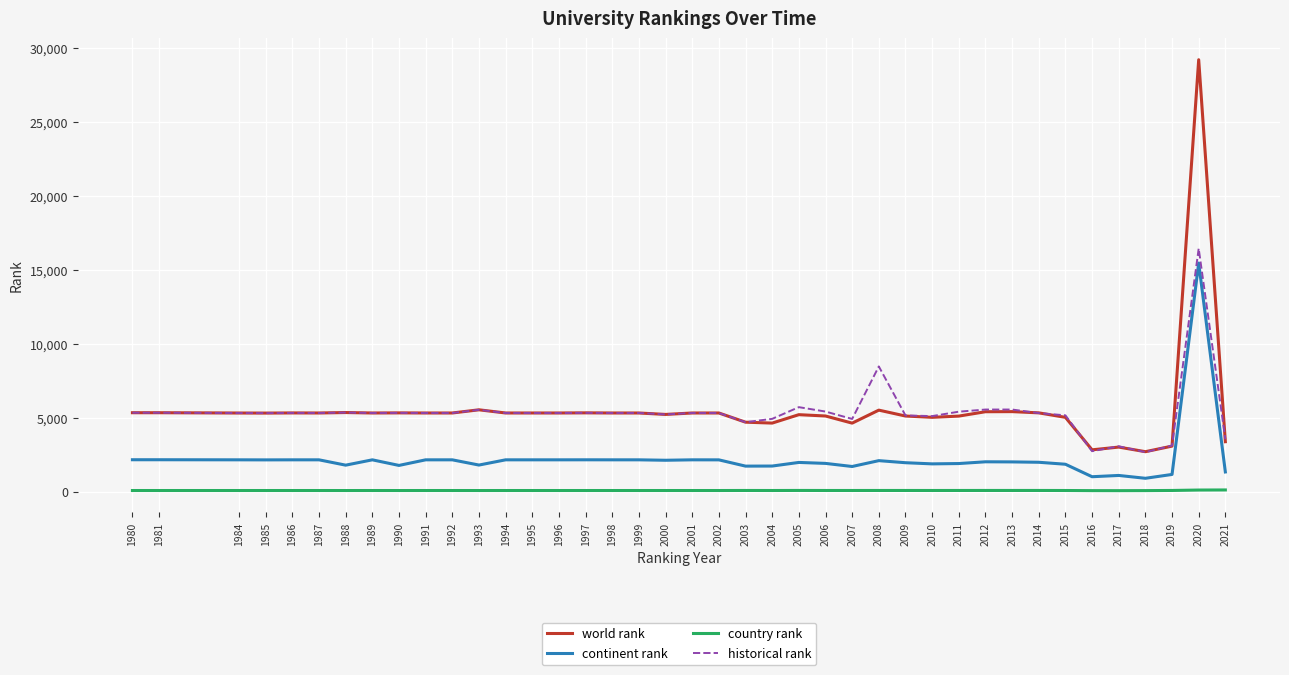

True or false: historical rank and continent rank cross at least once.

False